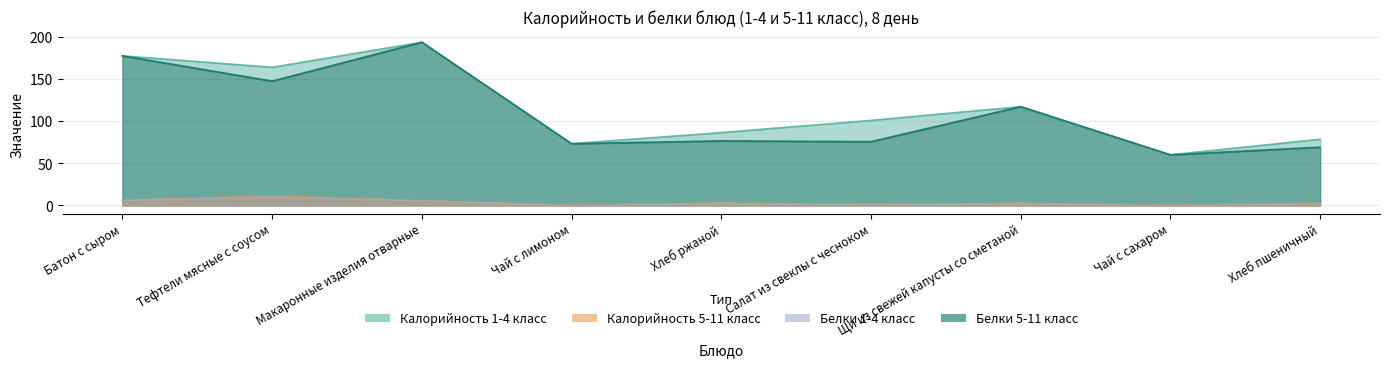

What is the total value across all series at Чай с сахаром?

120.2